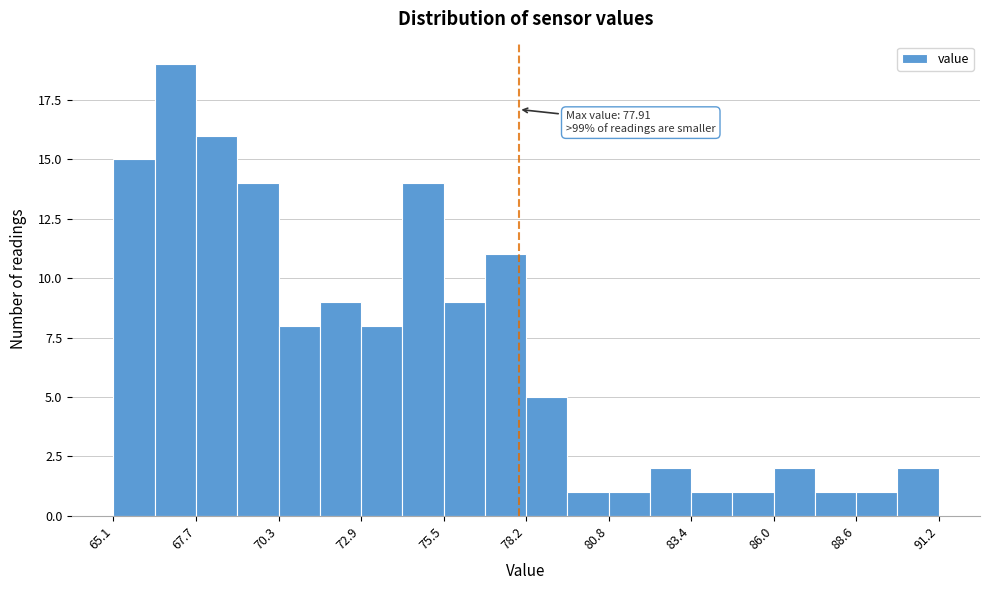

Read against the x-axis, roughly where is the centre of the tallest bar?

67.0